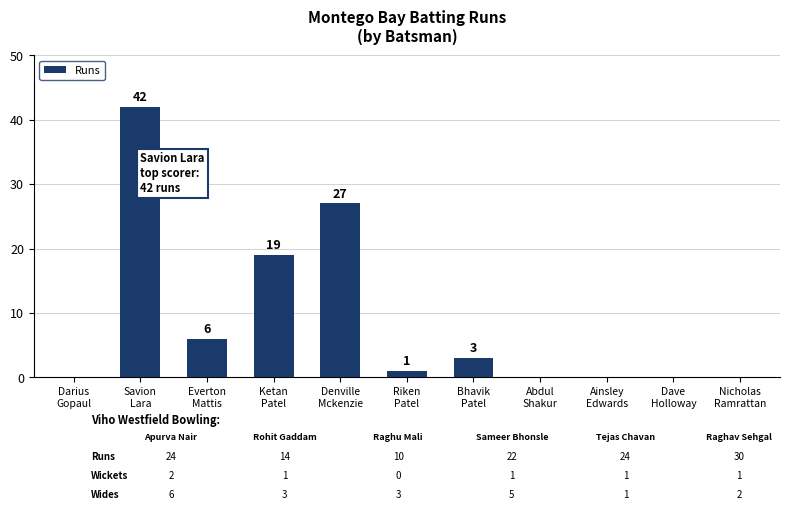

Reading left to right, transcribe all the data shown in this chart.

0	42	6	19	27	1	3	0	0	0	0